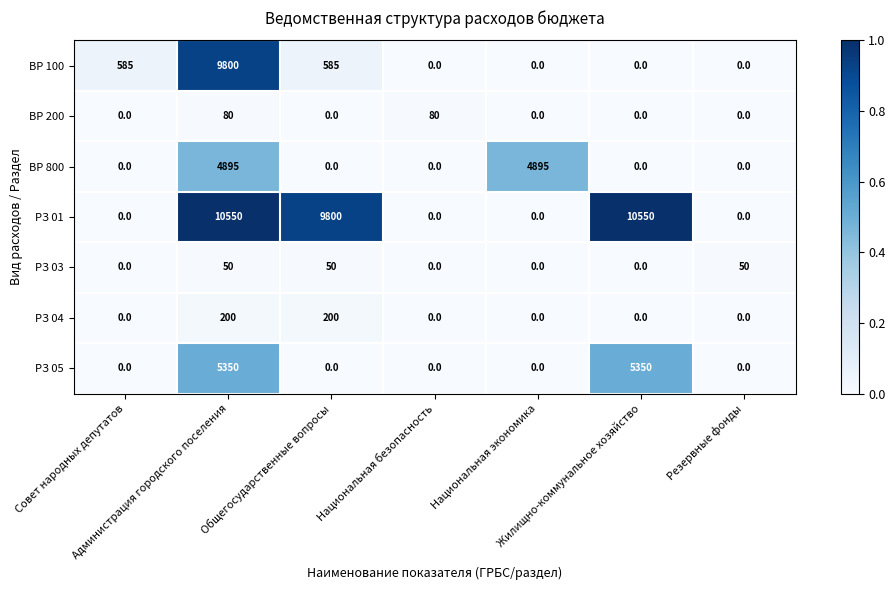

How many data points does each series have?

7